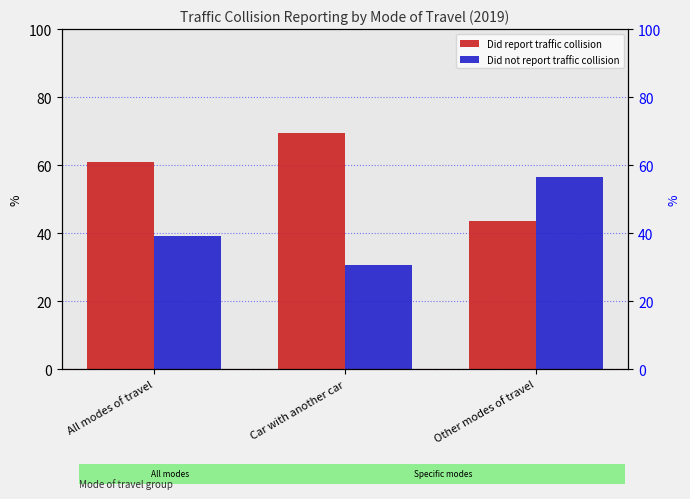

What is the sum of all Did not report traffic collision values?

126.0